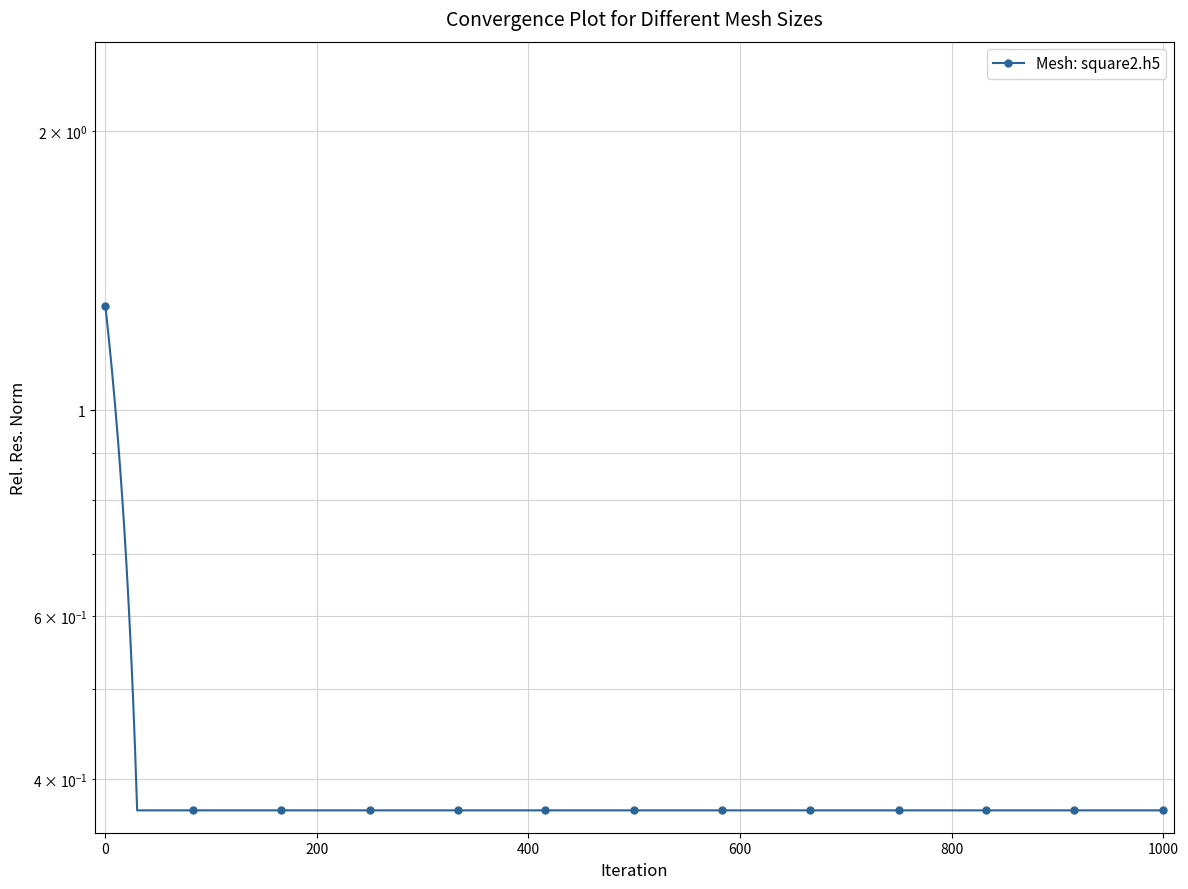

The value at 800 is 0.6. True or false?

False